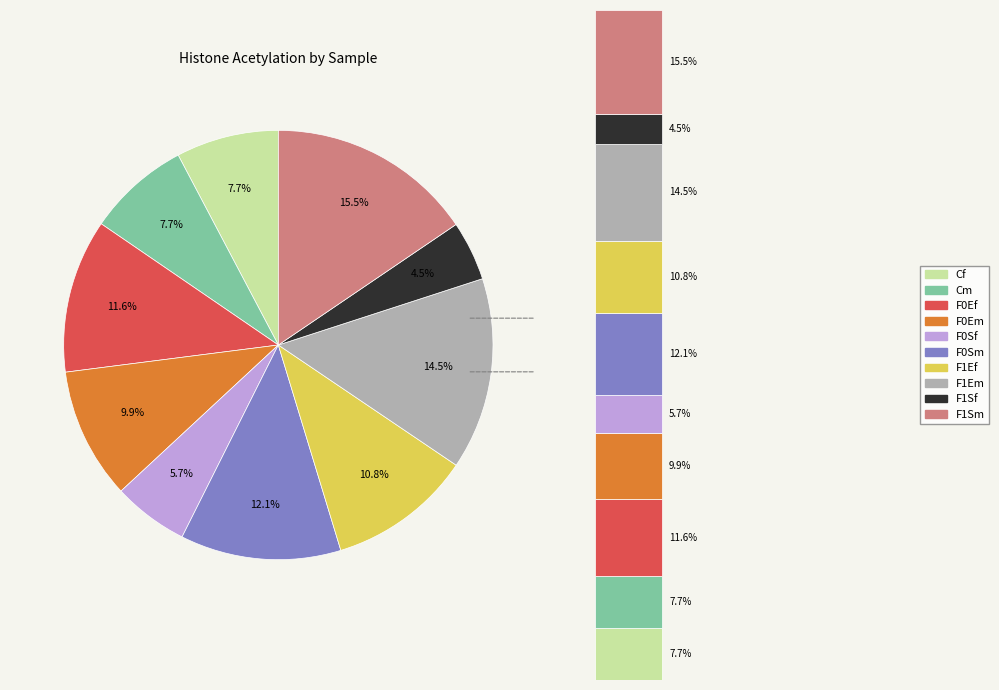

Is the sum of F1Ef and F1Em greater than half?

No